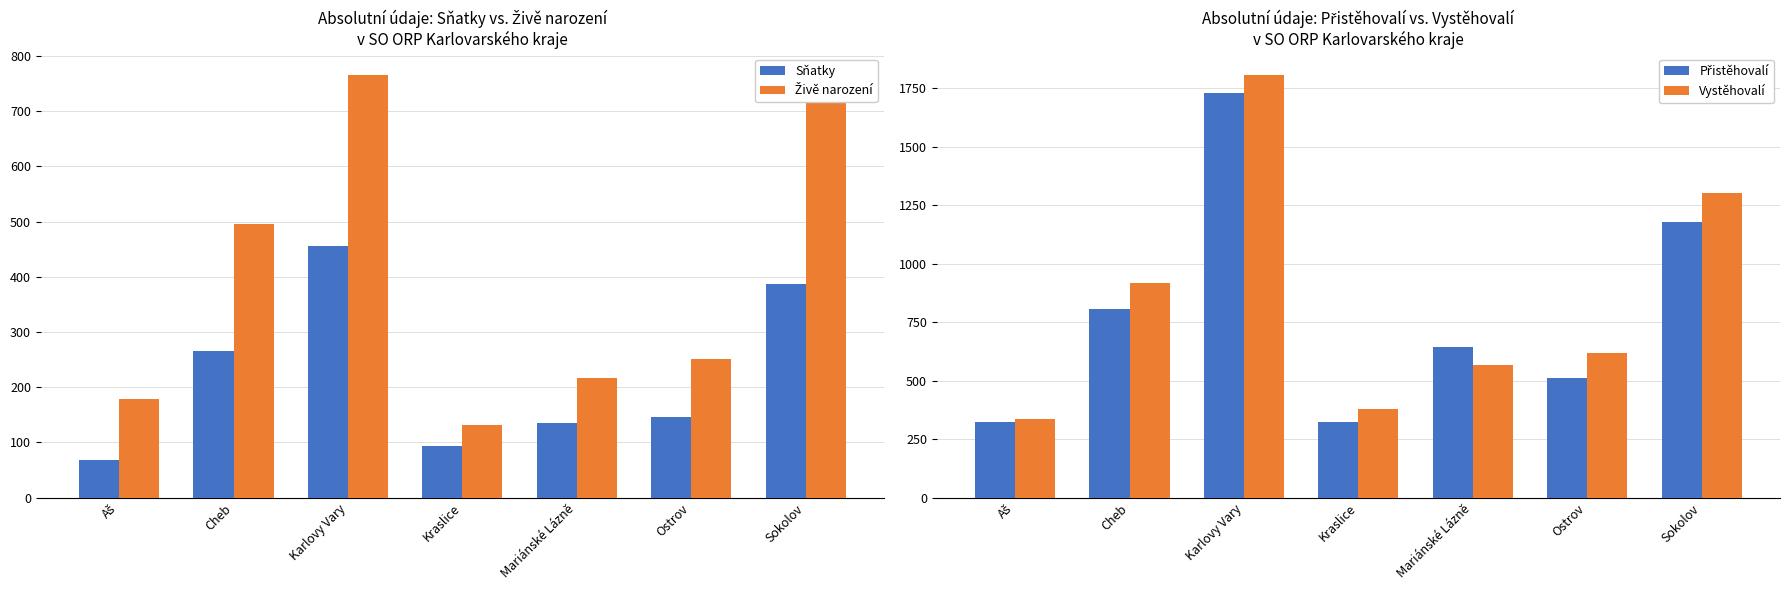

What is the sum of all Přistěhovalí values?

5522